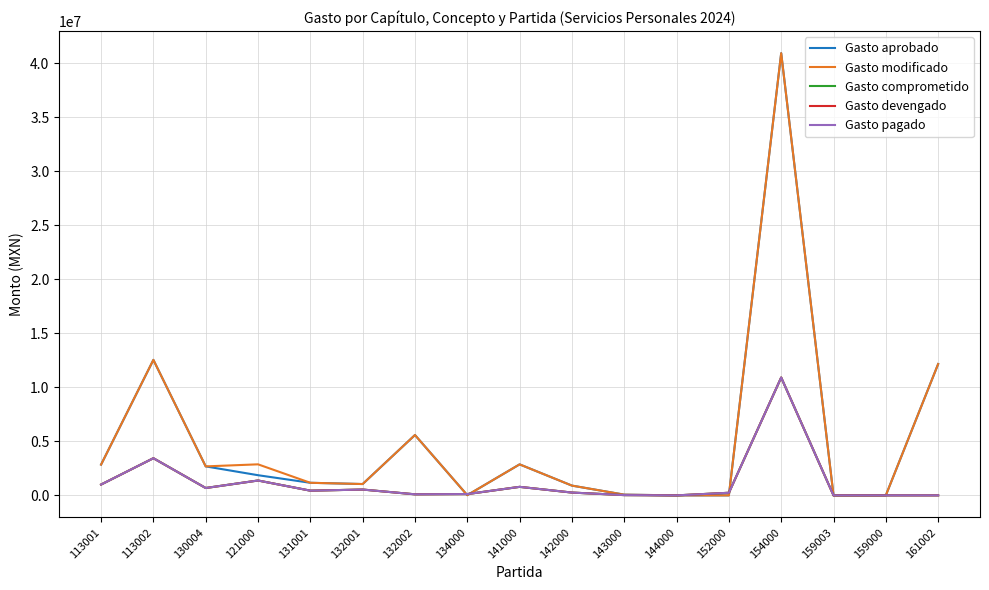

What is the label of the 4th point from the left?

121000